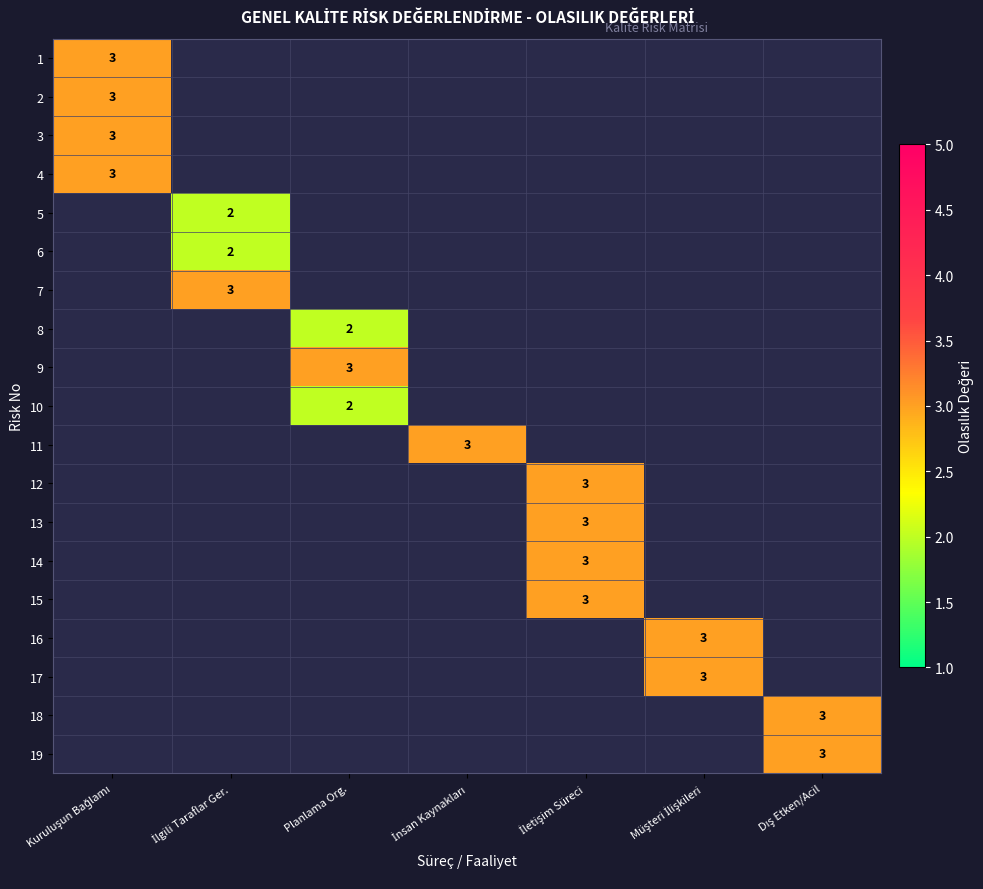

What is the minimum value shown in the chart?

2.0